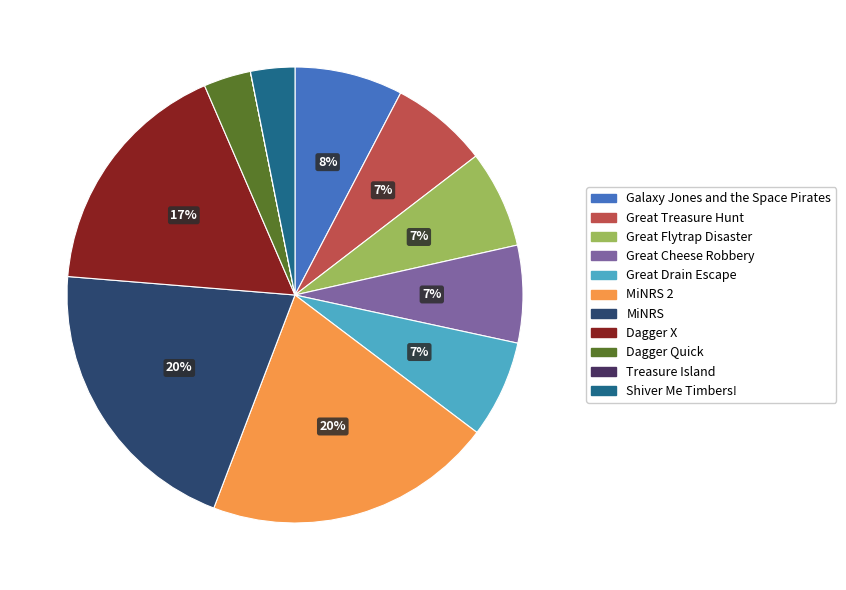

Between Great Cheese Robbery and Shiver Me Timbers!, which is larger?

Great Cheese Robbery